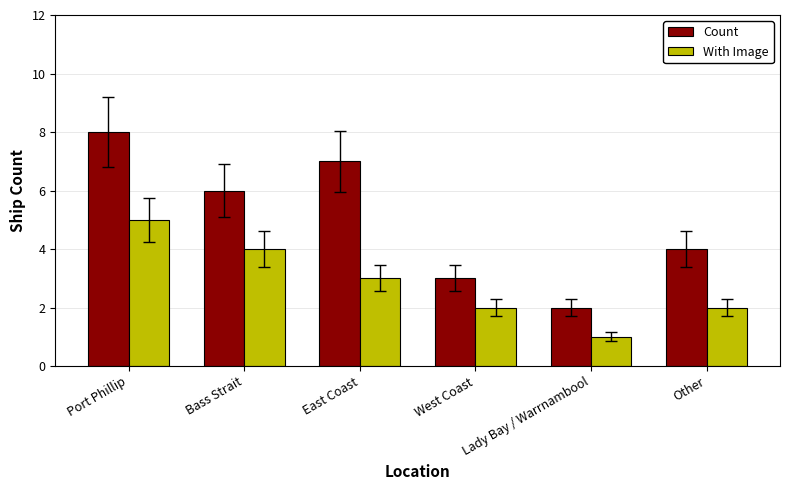

What is the difference between the maximum and minimum values in the With Image series?

4